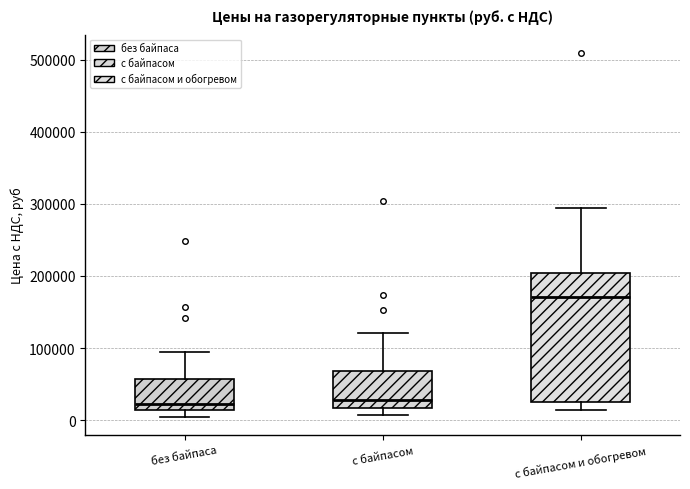

Reading left to right, transcribe this box plot: for each box, give where its median line is, the range the box spans, and where its two whiskers end, as read against the y-axis. The values are not printed on the chart, so give them approximately, as read against the axis.

без байпаса: median 20000, box 10000 to 60000, whiskers 0 to 90000
с байпасом: median 30000, box 20000 to 70000, whiskers 10000 to 120000
с байпасом и обогревом: median 170000, box 20000 to 200000, whiskers 10000 to 290000